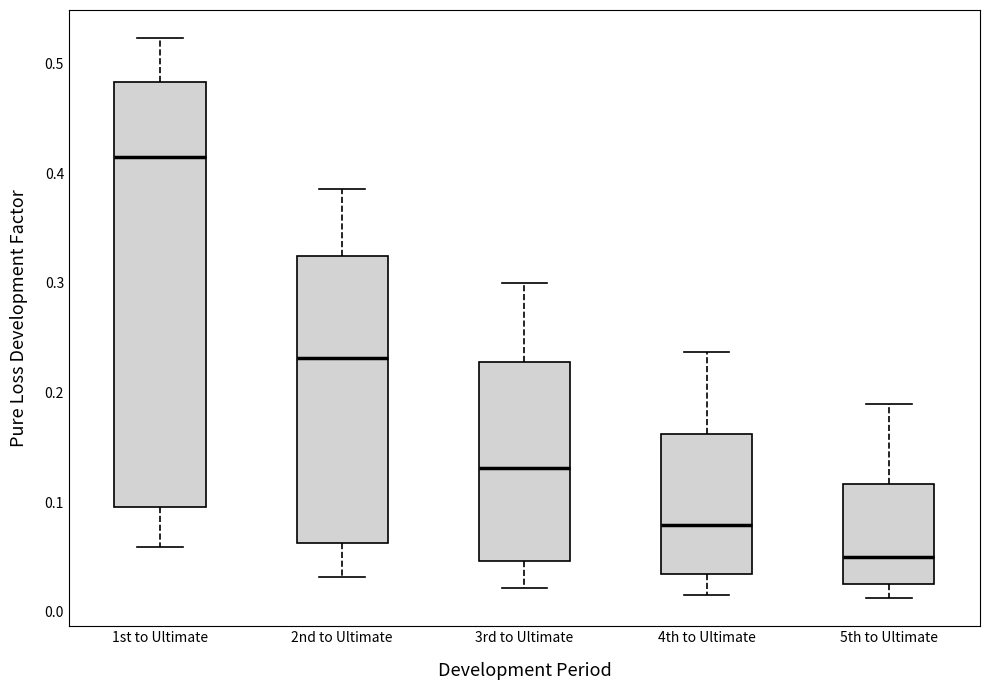

Reading left to right, transcribe this box plot: for each box, give where its median line is, the range the box spans, and where its two whiskers end, as read against the y-axis. The values are not printed on the chart, so give them approximately, as read against the axis.

1st to Ultimate: median 0.42, box 0.10 to 0.48, whiskers 0.06 to 0.52
2nd to Ultimate: median 0.23, box 0.06 to 0.32, whiskers 0.03 to 0.39
3rd to Ultimate: median 0.13, box 0.05 to 0.23, whiskers 0.02 to 0.30
4th to Ultimate: median 0.08, box 0.03 to 0.16, whiskers 0.02 to 0.24
5th to Ultimate: median 0.05, box 0.02 to 0.12, whiskers 0.01 to 0.19